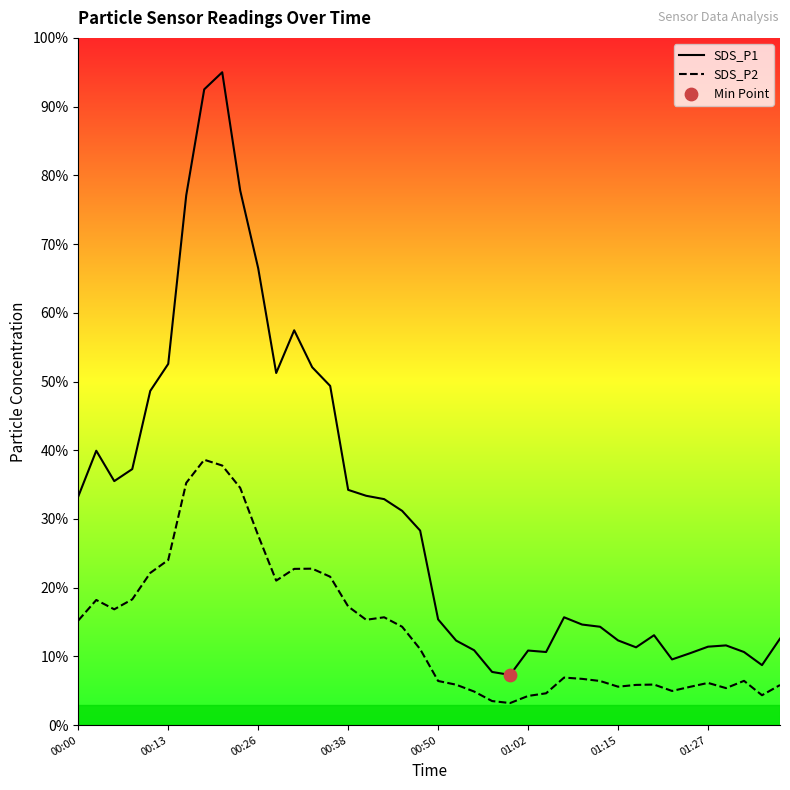

Is the value of SDS_P1 at 00:00 greater than the value of SDS_P2 at 27?

Yes